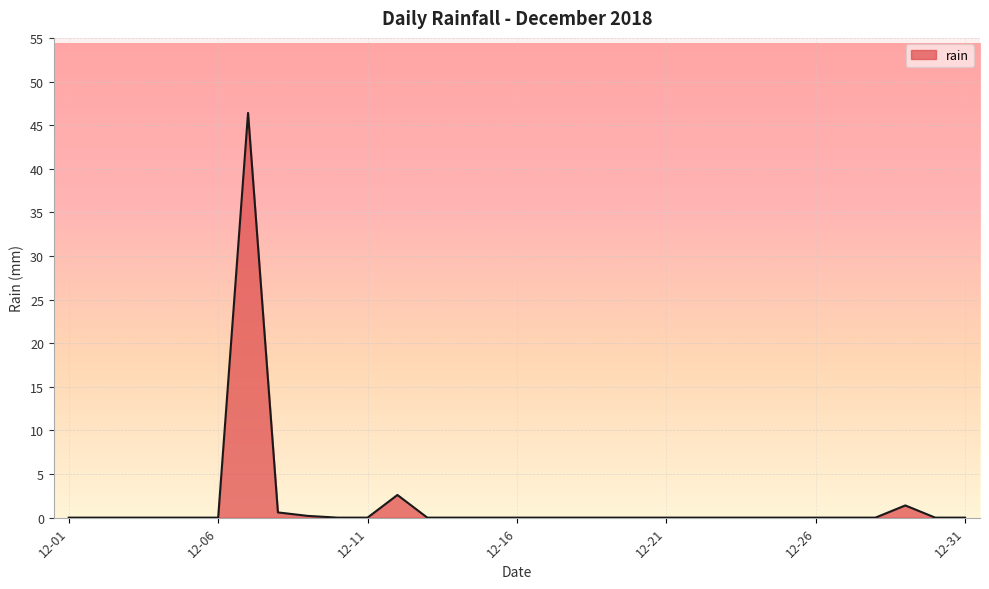

What is the maximum value shown in the chart?

46.4